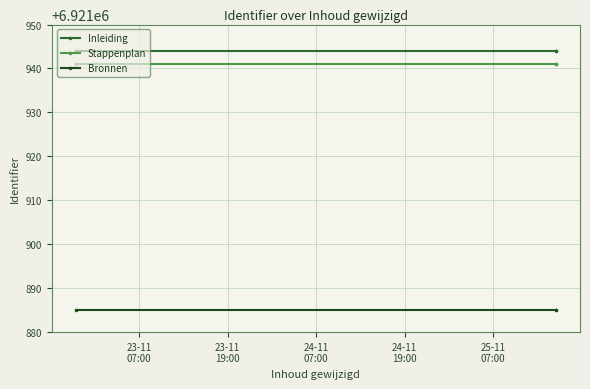

Which series has the largest total across all categories?

Inleiding